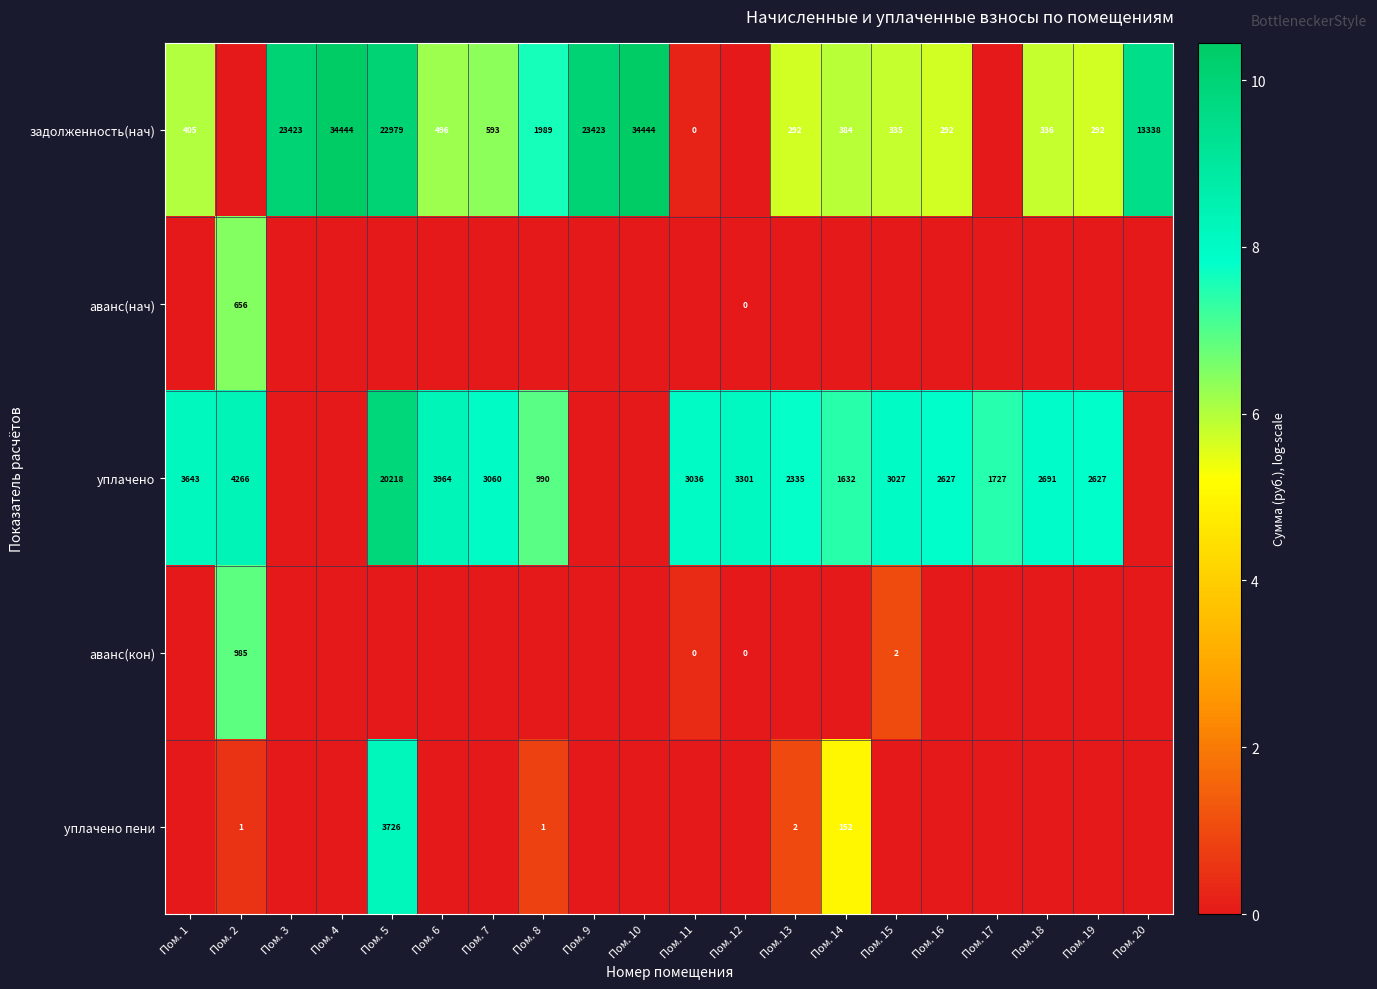

Is the value of задолженность(нач) at Пом. 1 greater than the value of аванс(кон) at Пом. 2?

No